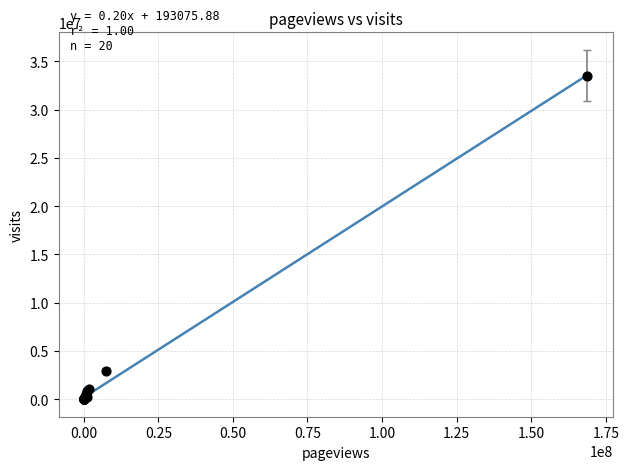

What Y value in the scatter plot is closest to 16762929?

2953274